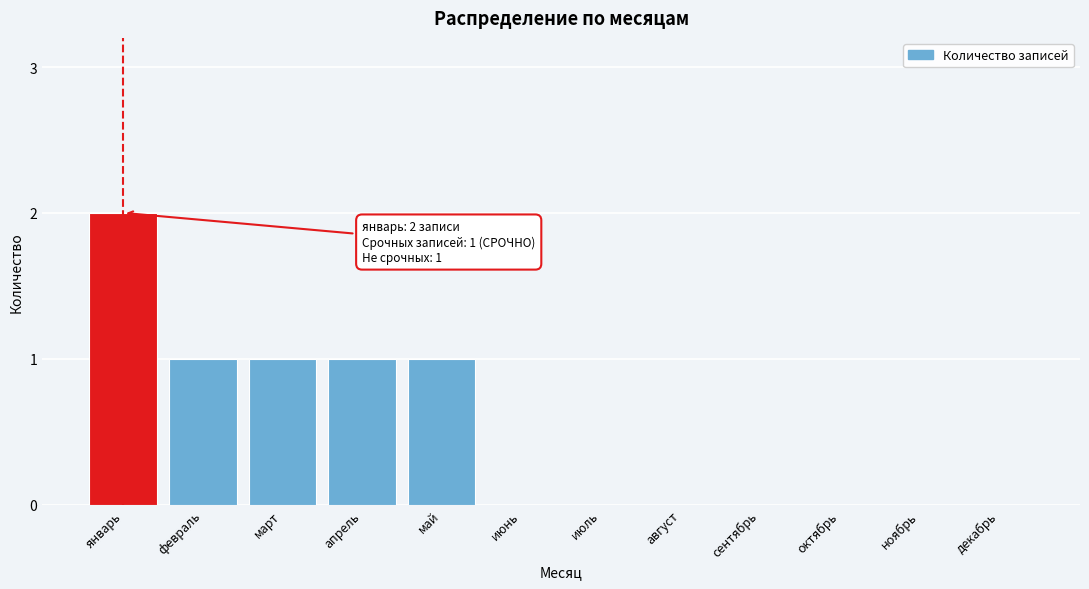

Reading right to left, transcribe all the data shown in this chart.

декабрь=0	ноябрь=0	октябрь=0	сентябрь=0	август=0	июль=0	июнь=0	май=1	апрель=1	март=1	февраль=1	январь=2